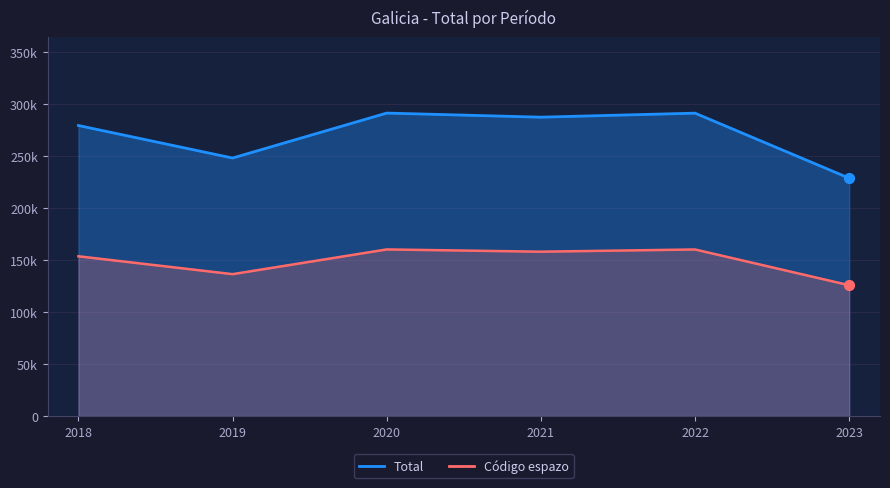

What are all the series names shown in the legend?

Total, Código espazo